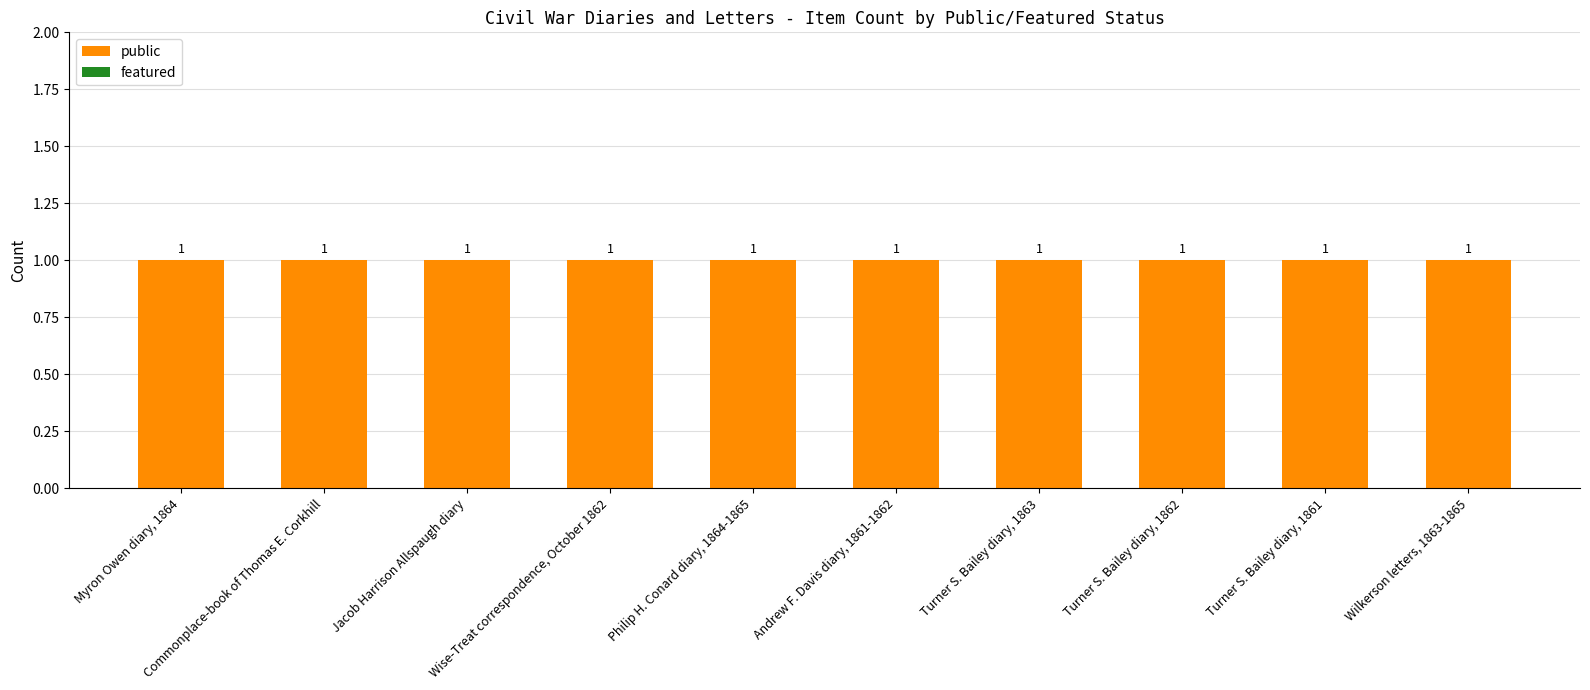

Does the chart contain any negative values?

No